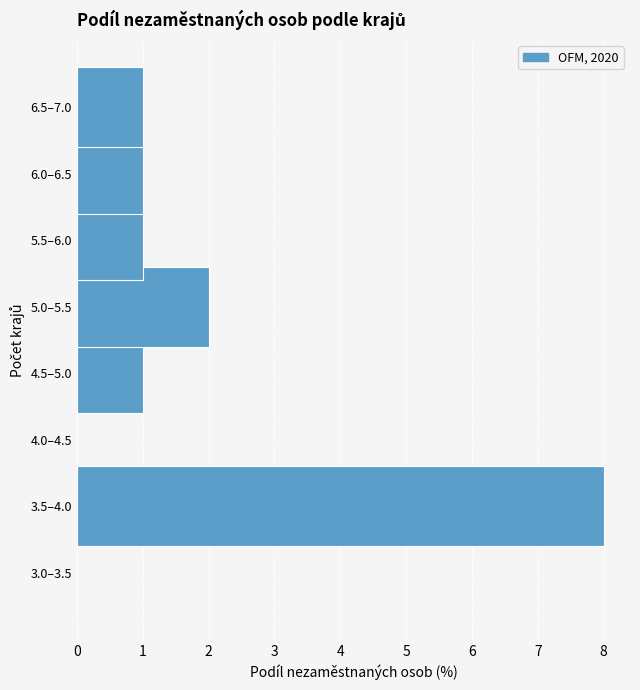

Reading bottom to top, transcribe all the data shown in this chart.

3.0–3.5=0	3.5–4.0=8	4.0–4.5=0	4.5–5.0=1	5.0–5.5=2	5.5–6.0=1	6.0–6.5=1	6.5–7.0=1